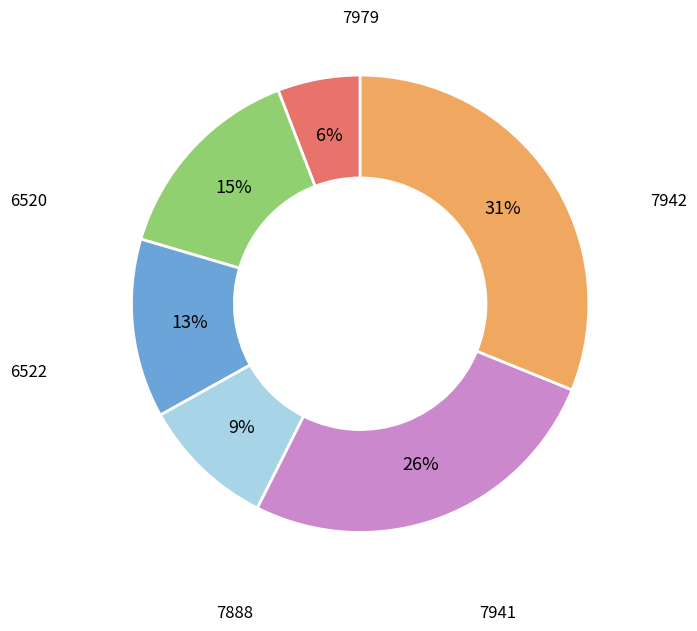

Does any single category account for the majority?

No